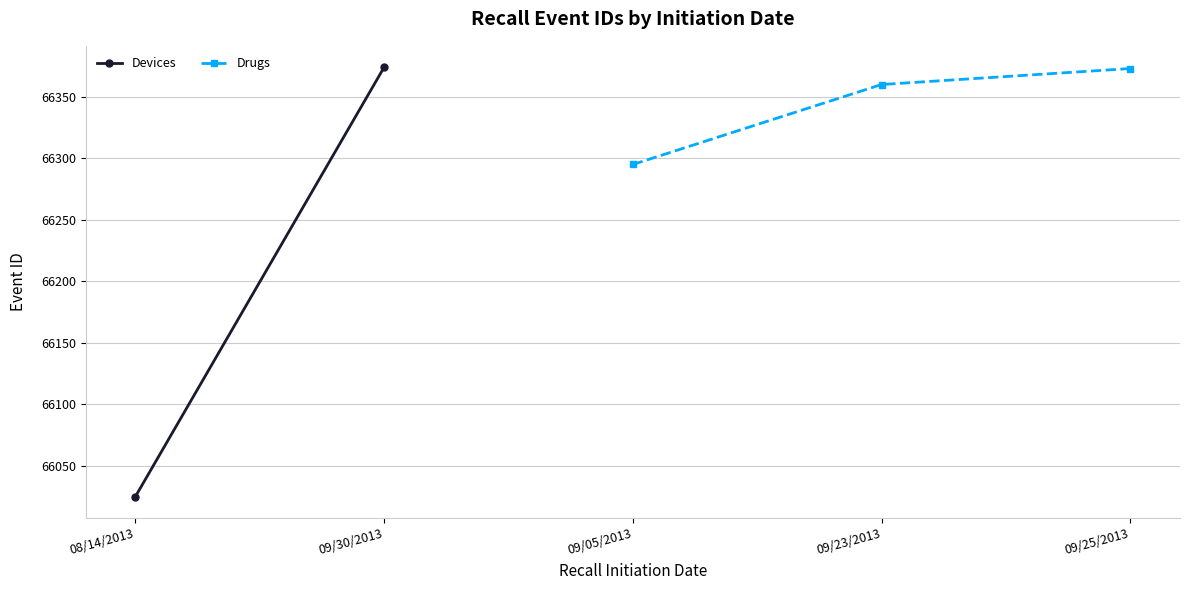

At which label is Drugs closest to 66334?

09/23/2013